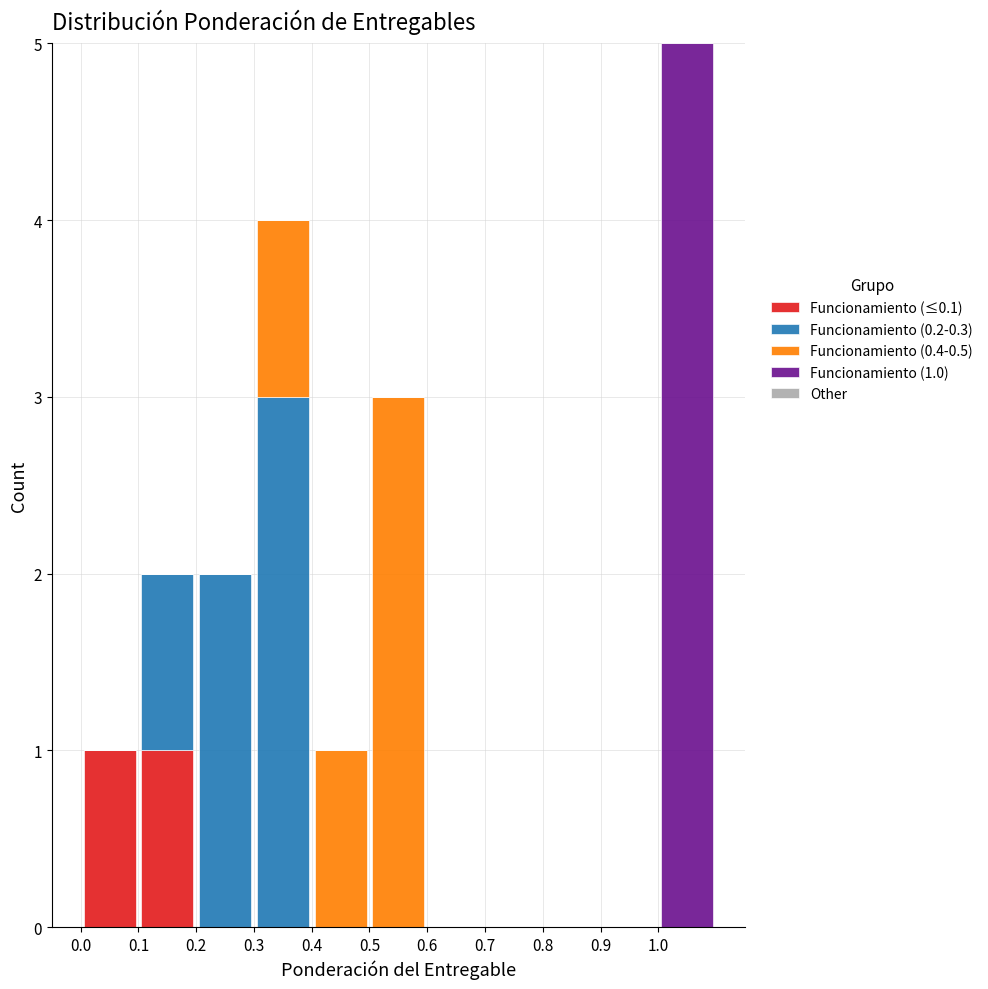

Which range on the x-axis has the tallest stacked bar (by total height)?

1.0 to 1.1